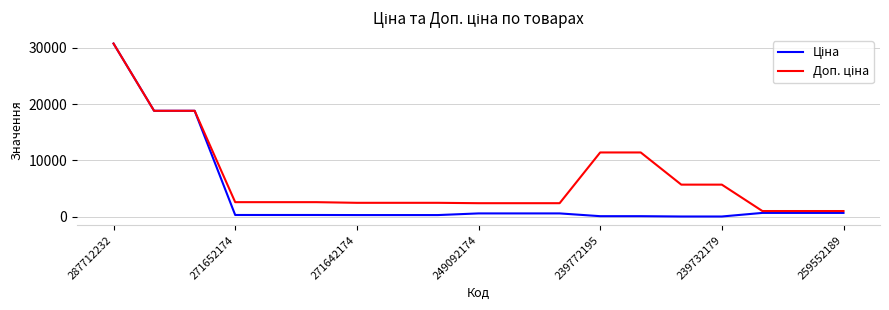

Rank the series by their average value, from lowest to highest.

Ціна, Доп. ціна